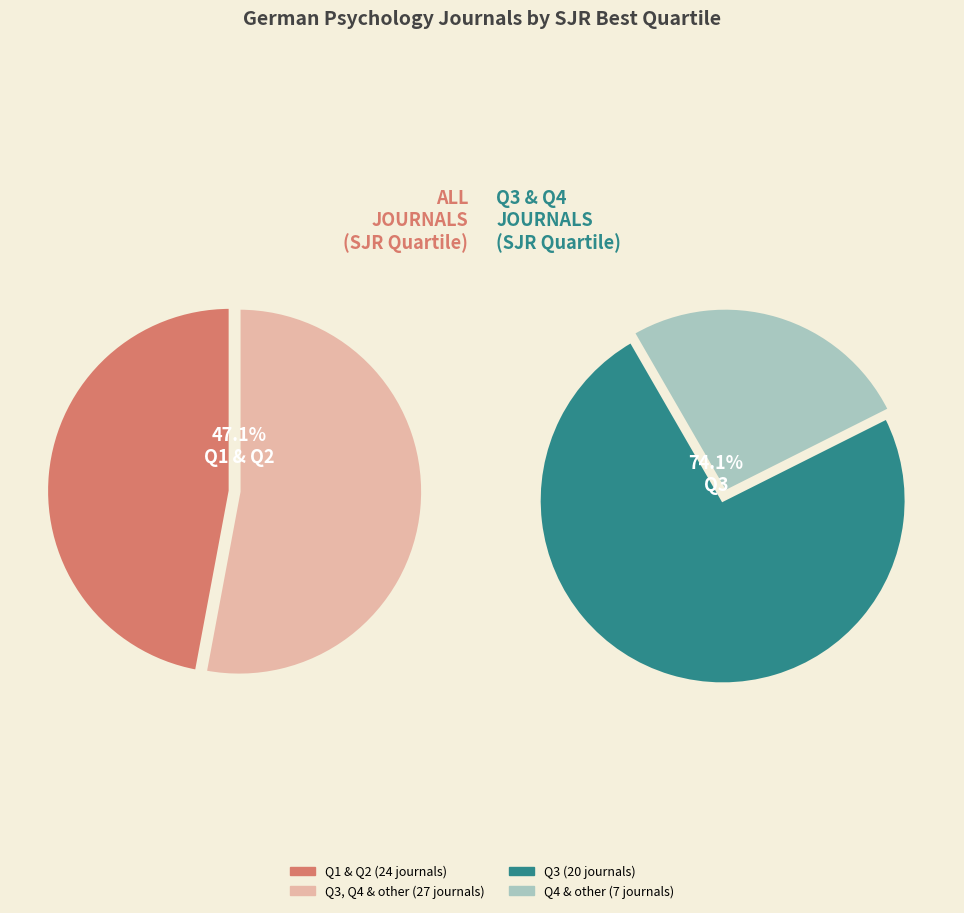

Combined, do Q1 and Q2 account for over 50%?

No